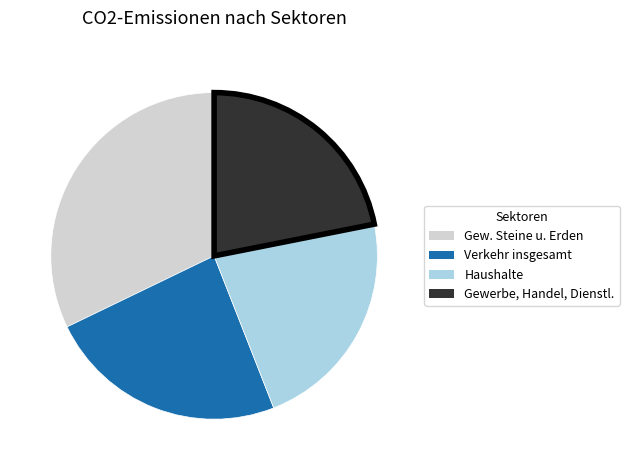

Between Gewerbe, Handel, Dienstl. and Verkehr insgesamt, which is larger?

Verkehr insgesamt